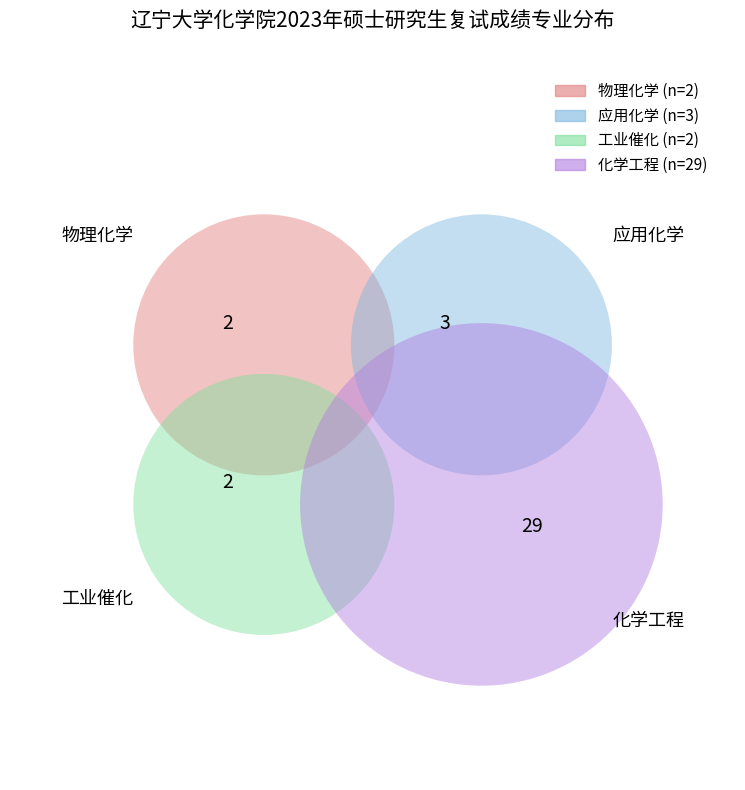

What is the ratio of the value at 物理化学 to the value at 工业催化?

1.0